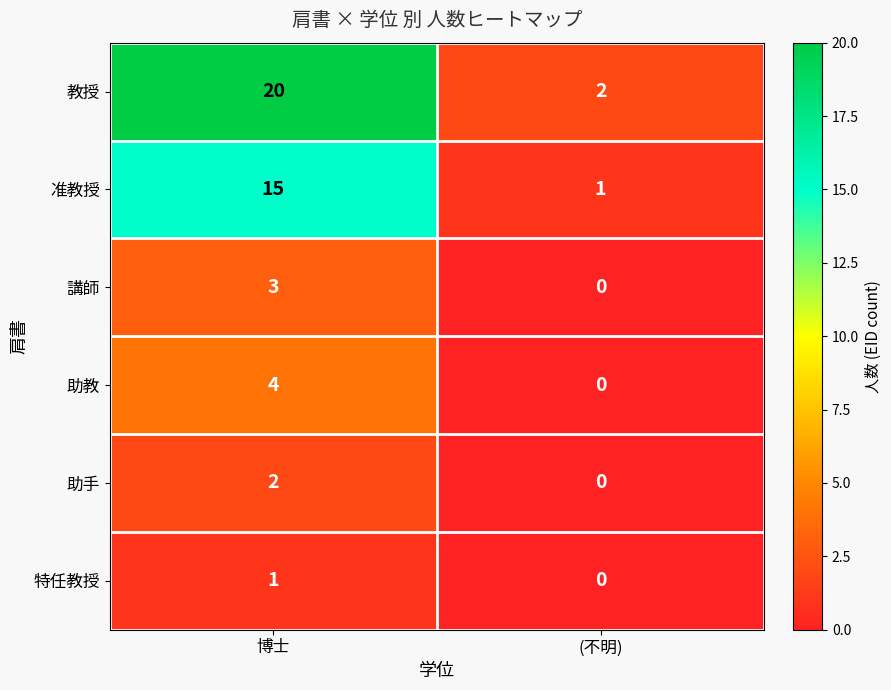

Count the number of categories in the chart.

2